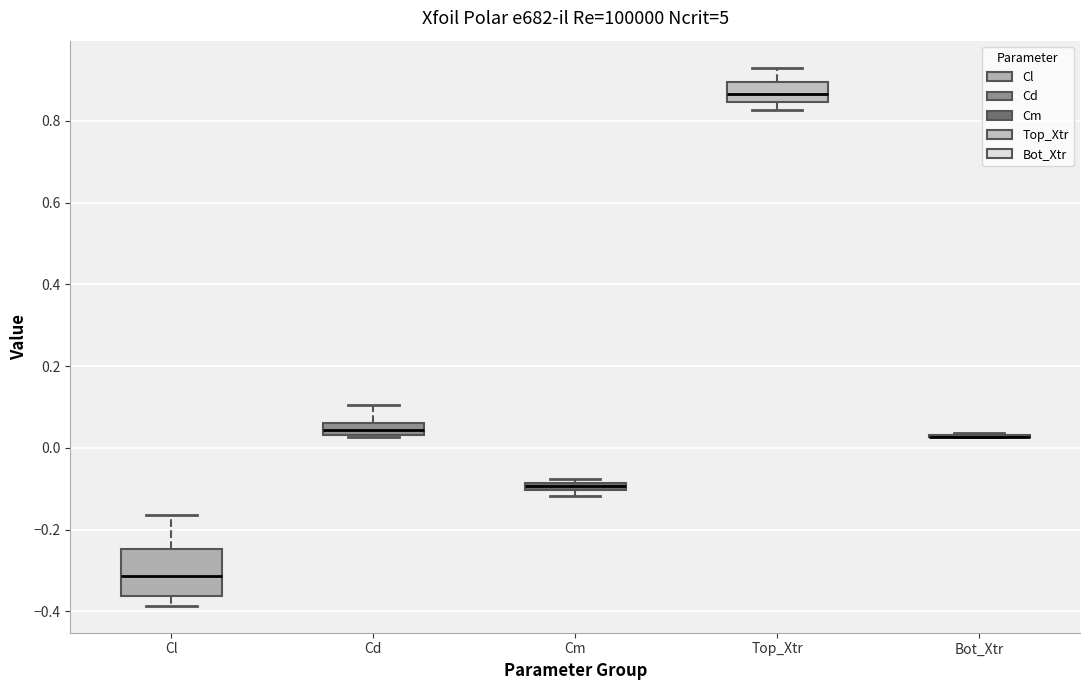

Where is the lower edge of the box for Top_Xtr on the y-axis? The values are not printed on the chart, so give them approximately, as read against the axis.

0.84